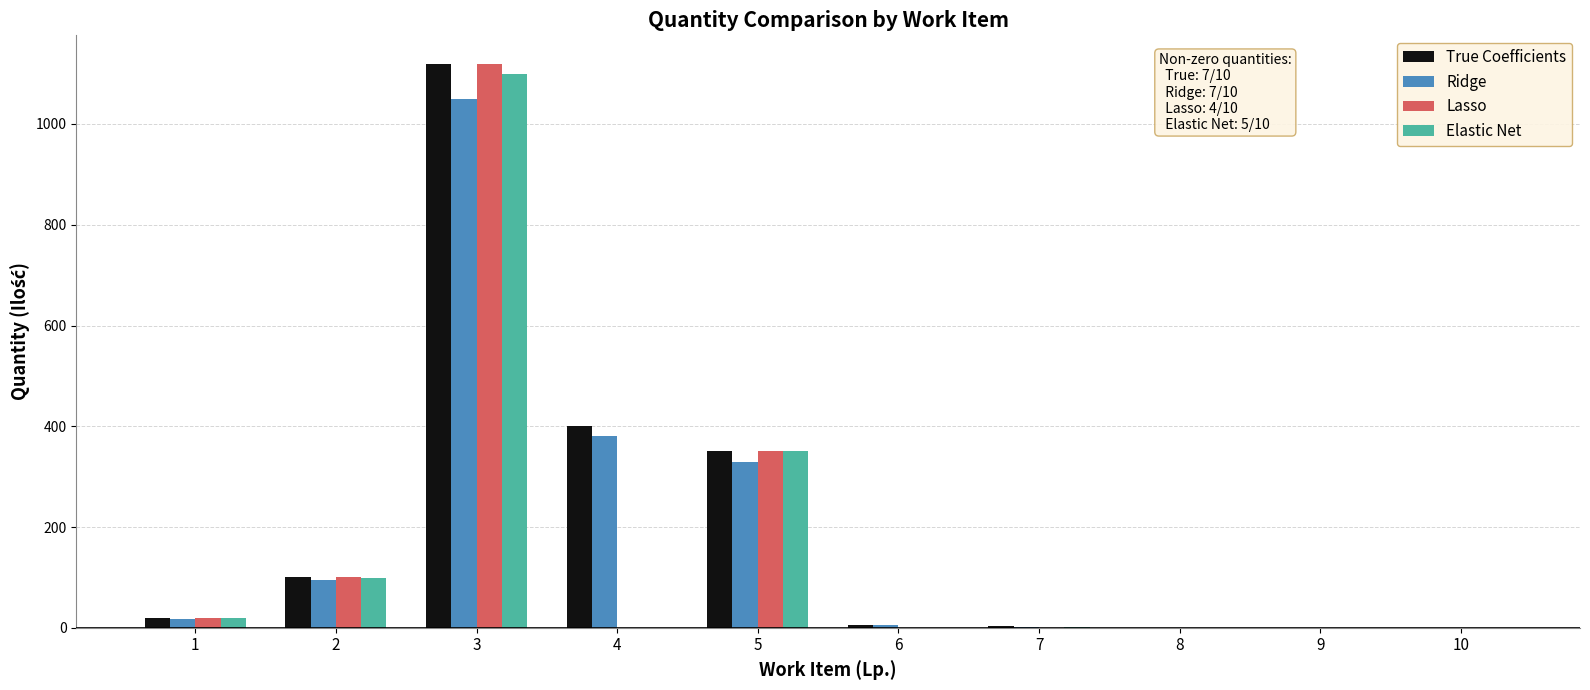

What is the maximum value shown in the chart?

1120